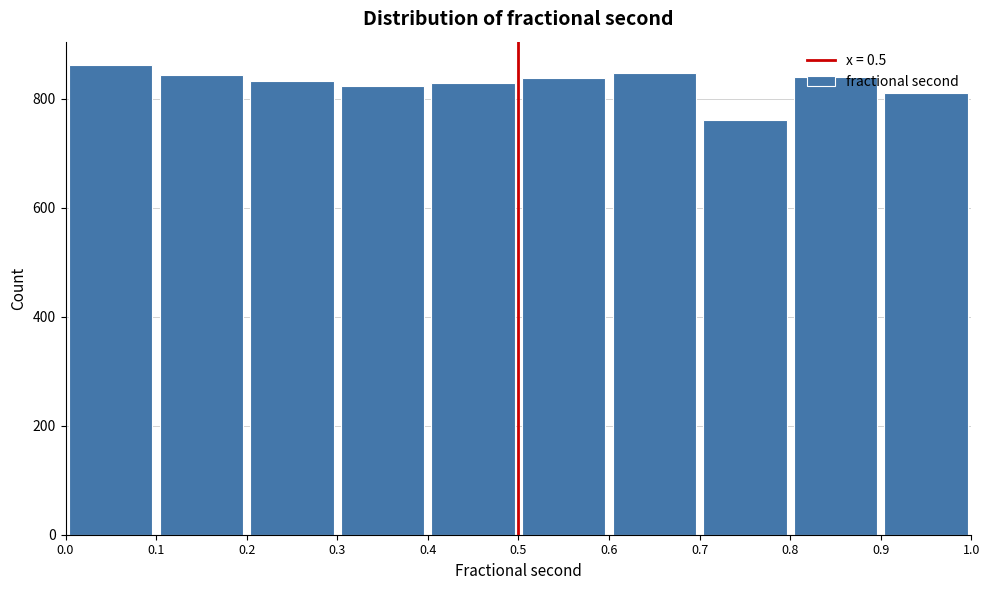

Reading left to right, list every bar in this chart as the range it spans on the x-axis followed by its height. The values are not printed on the chart, so give them approximately, as read against the axis.

0.0 to 0.1: 860
0.1 to 0.2: 840
0.2 to 0.3: 840
0.3 to 0.4: 820
0.4 to 0.5: 840
0.5 to 0.6: 840
0.6 to 0.7: 840
0.7 to 0.8: 760
0.8 to 0.9: 840
0.9 to 1.0: 820